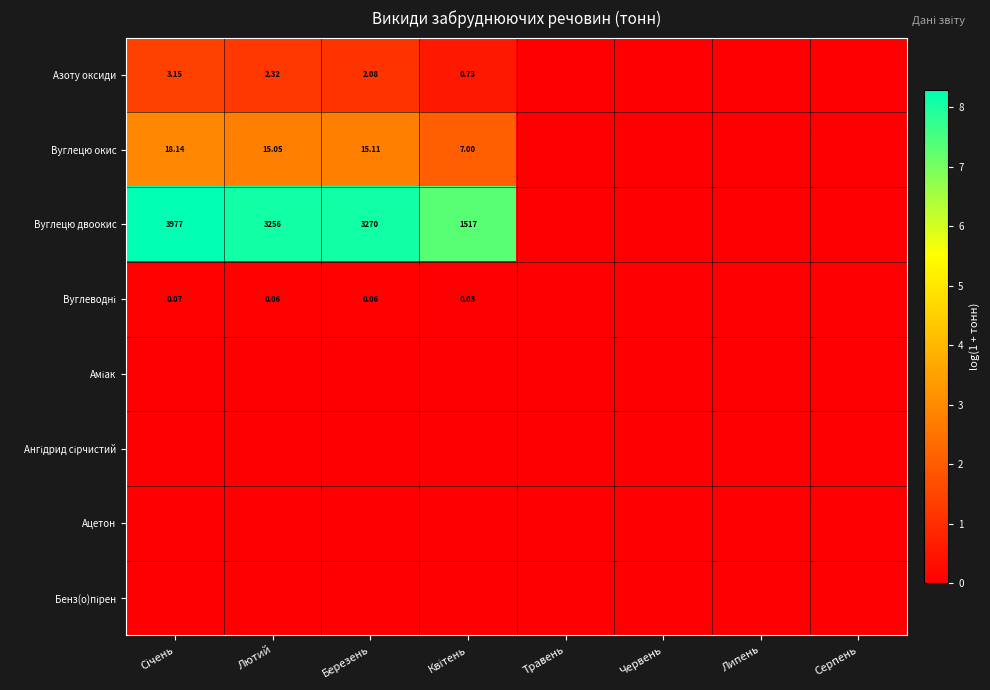

At which category is the sum across all series the highest?

Січень